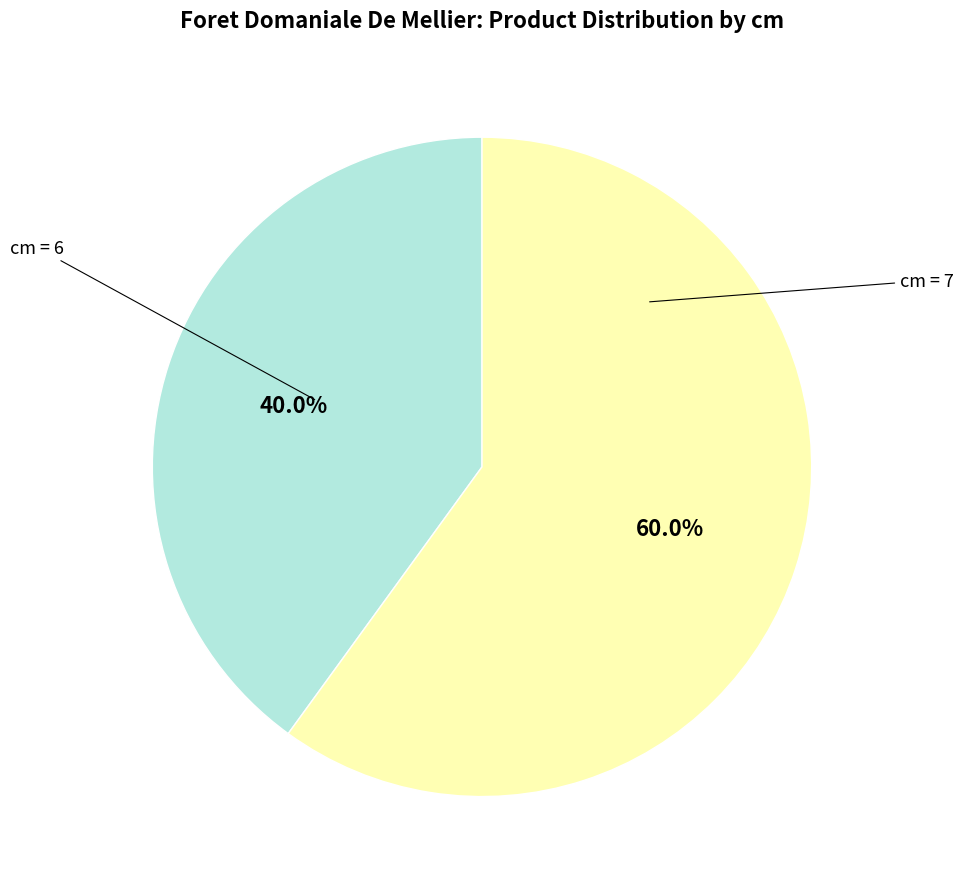

What percentage is NOT represented by cm = 7?

40.0%